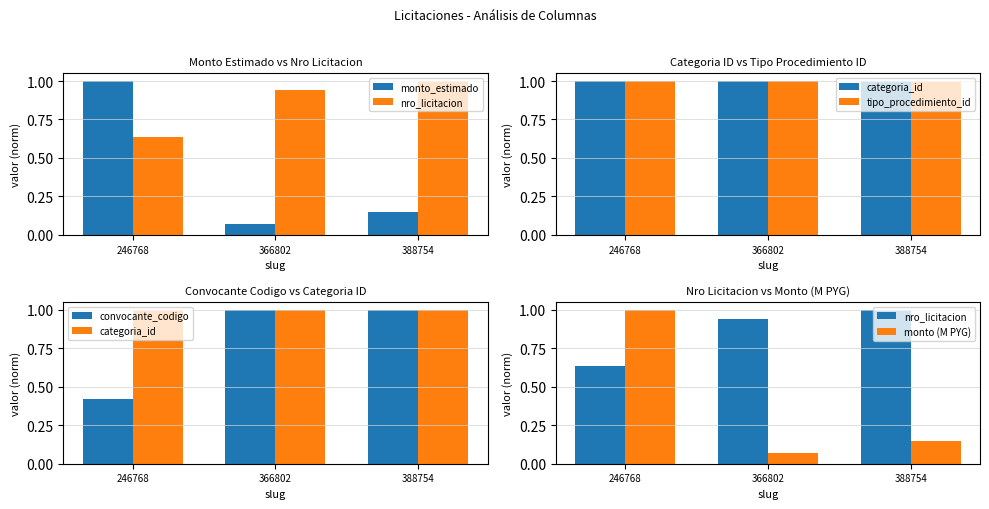

How many data points does each series have?

3